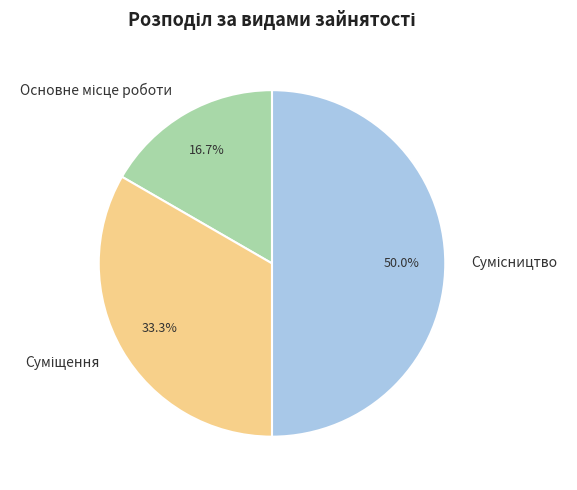

Combined, do Суміщення and Сумісництво account for over 50%?

Yes